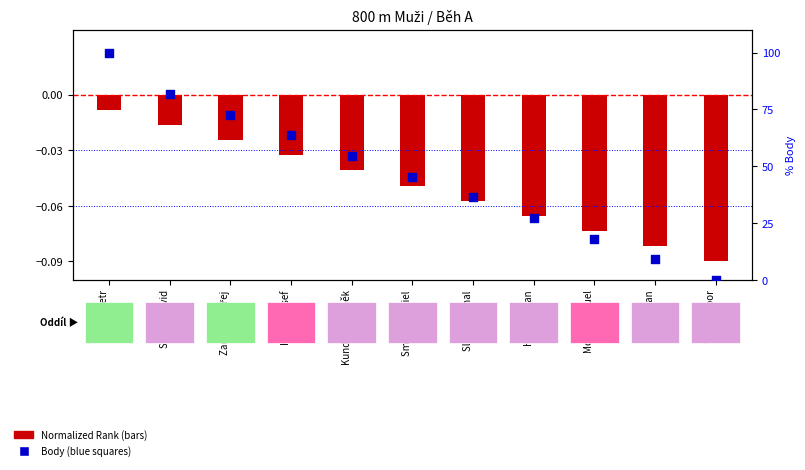

What is the total value across all series at Motin Shmuel?

18.1